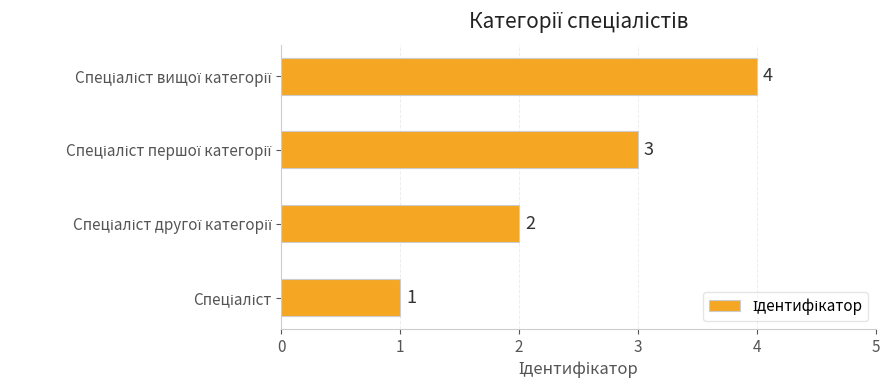

What is the maximum value shown in the chart?

4